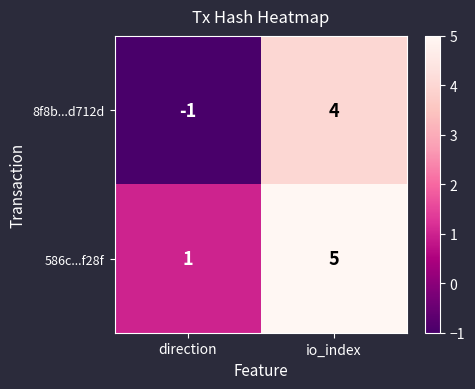

At which category is the sum across all series the highest?

io_index